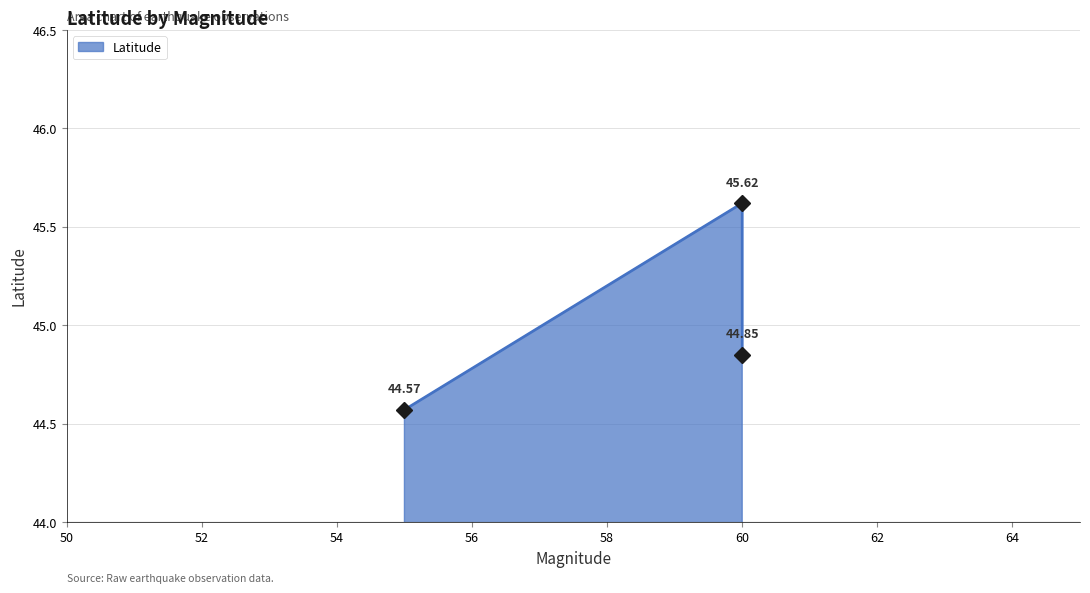

Rank the categories by value from highest to lowest.

60.0, 60.0, 55.0